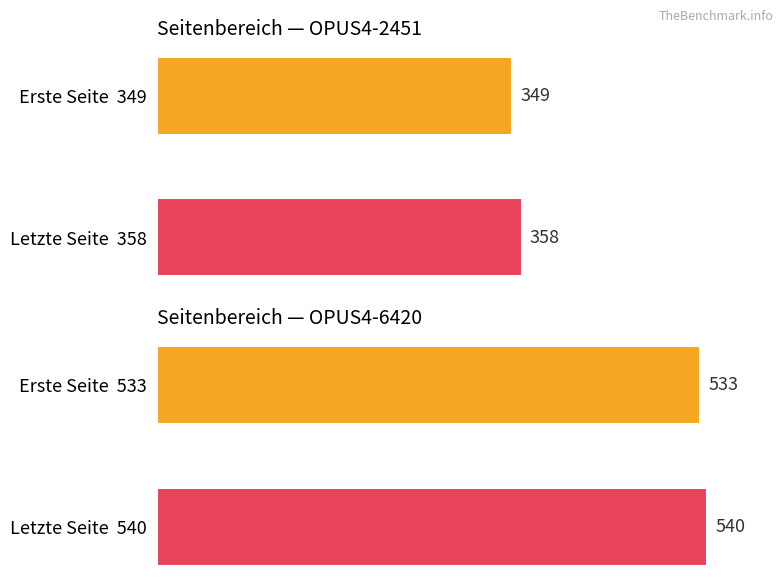

How many data points does each series have?

2